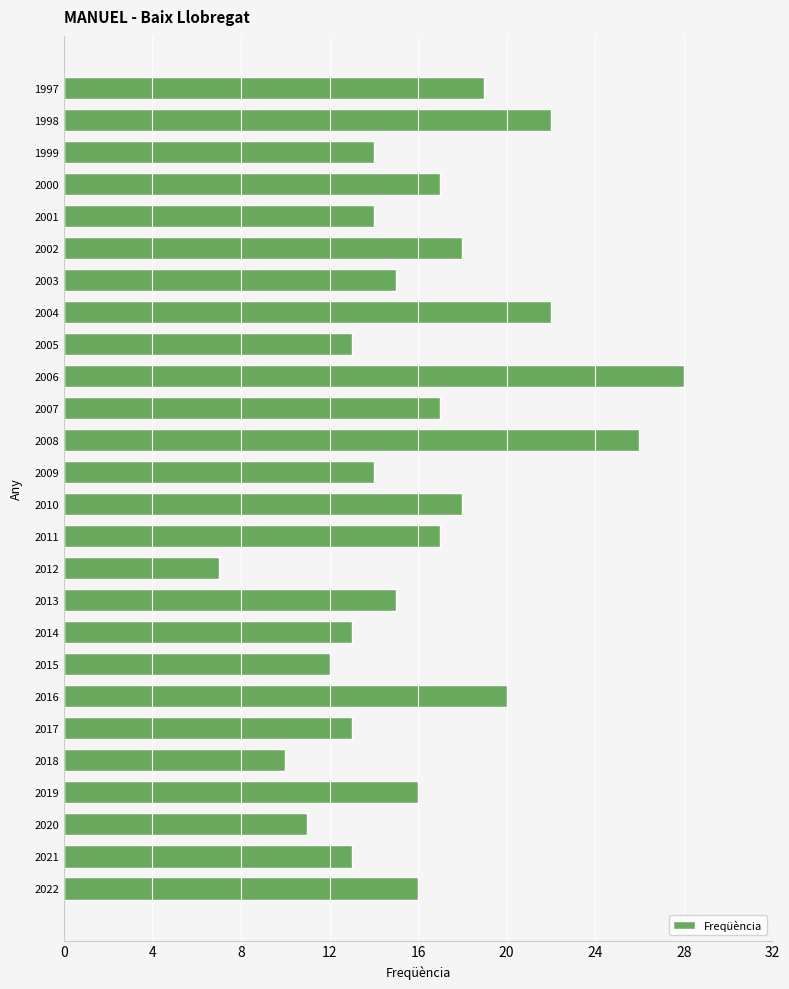

Count the number of data series in this chart.

1